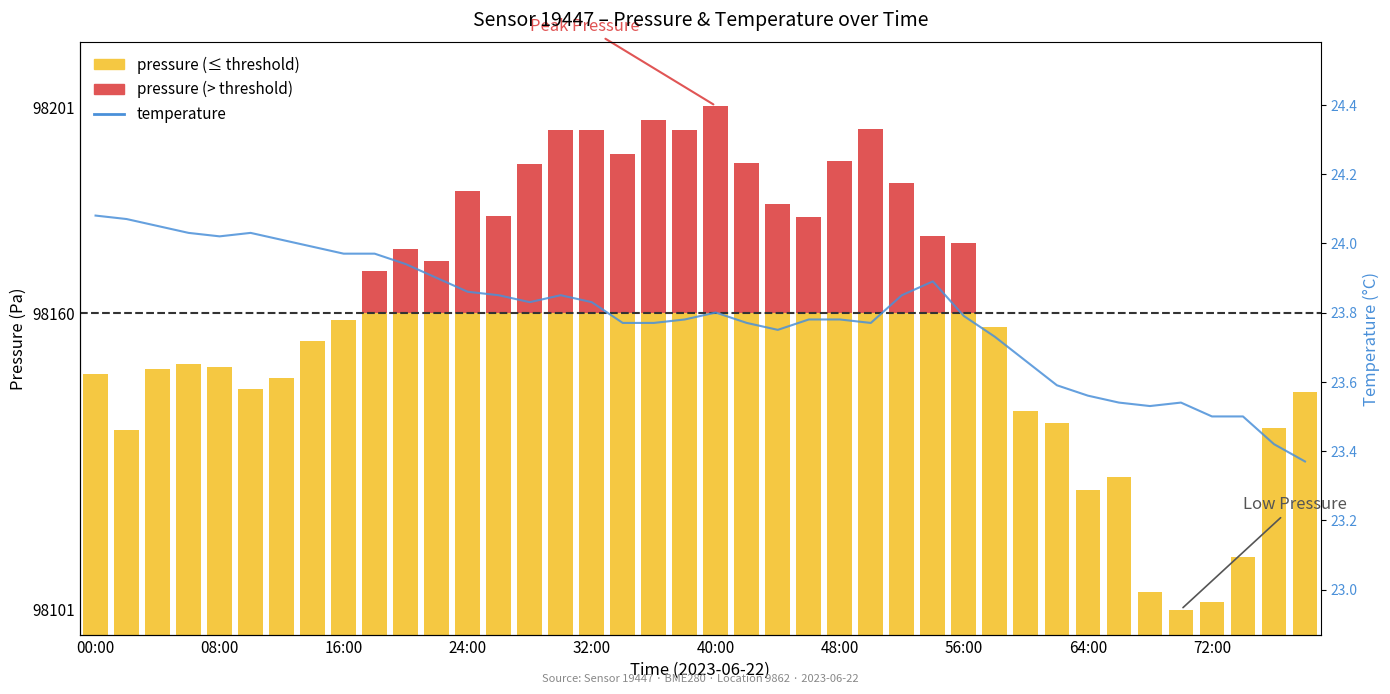

What is the ratio of the value at 14 to the value at 33?

1.0